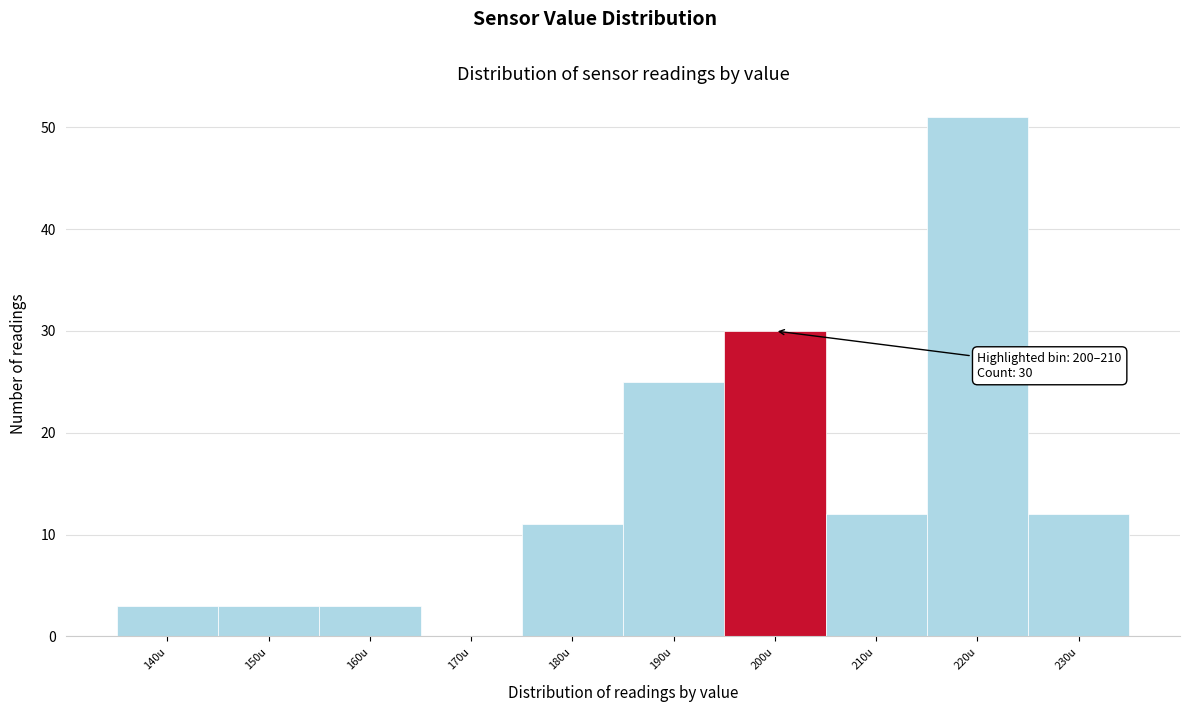

Reading right to left, list all the values displayed in this chart.

230u=12	220u=51	210u=12	200u=30	190u=25	180u=11	170u=0	160u=3	150u=3	140u=3